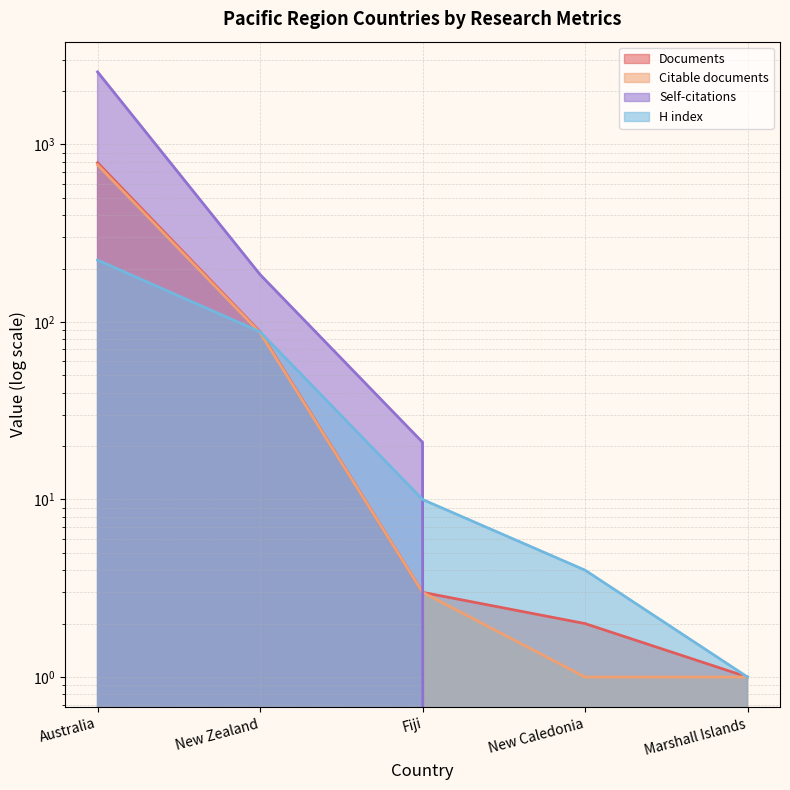

What is the label of the 4th point from the left?

New Caledonia